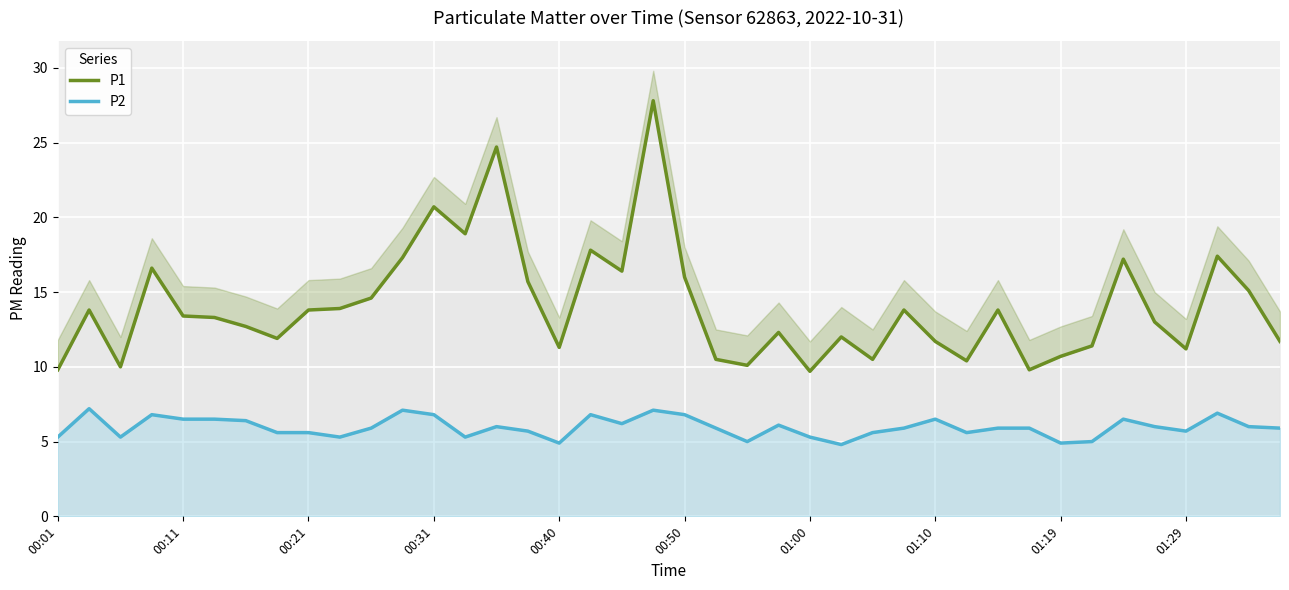

What is the difference between the P2 values at 28 and 21?

0.6